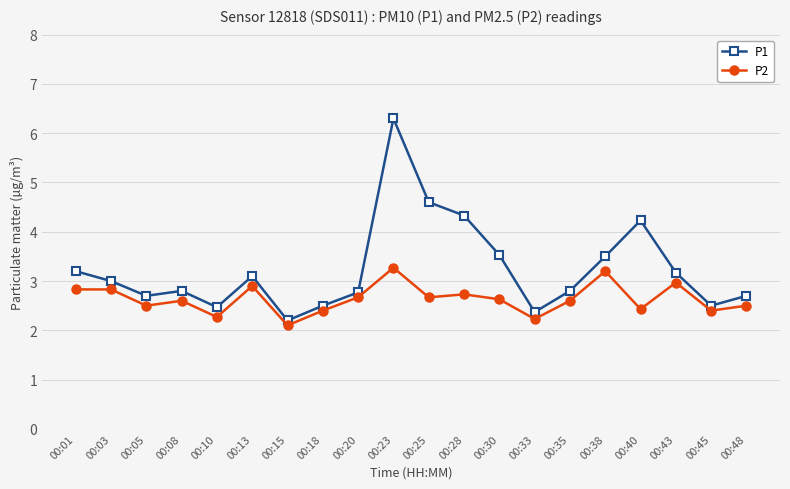

Reading left to right, transcribe all the data shown in this chart.

P1: 3.2	3.0	2.7	2.8	2.5	3.1	2.2	2.5	2.8	6.3	4.6	4.3	3.5	2.4	2.8	3.5	4.2	3.2	2.5	2.7
P2: 2.8	2.8	2.5	2.6	2.3	2.9	2.1	2.4	2.7	3.3	2.7	2.7	2.6	2.2	2.6	3.2	2.4	3.0	2.4	2.5